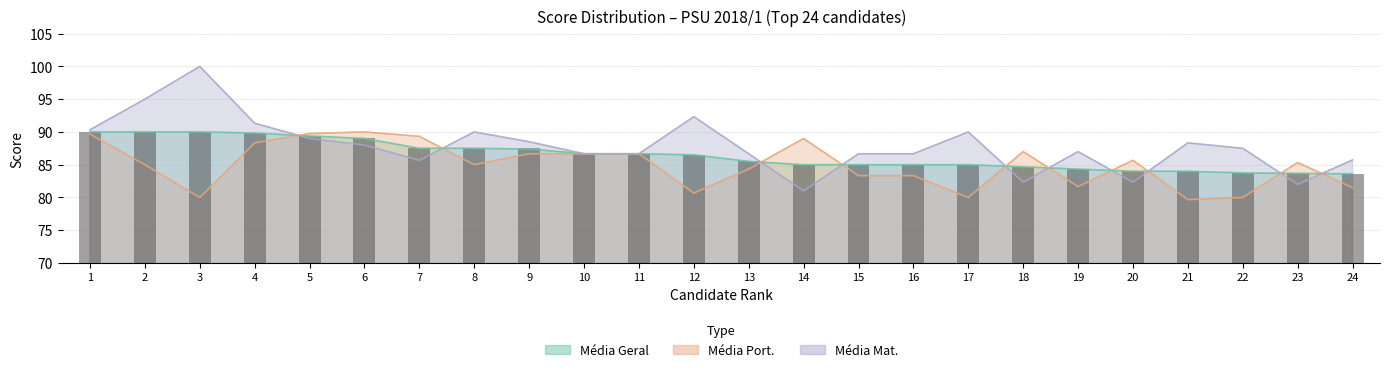

At which label does the data first exceed 86?

1